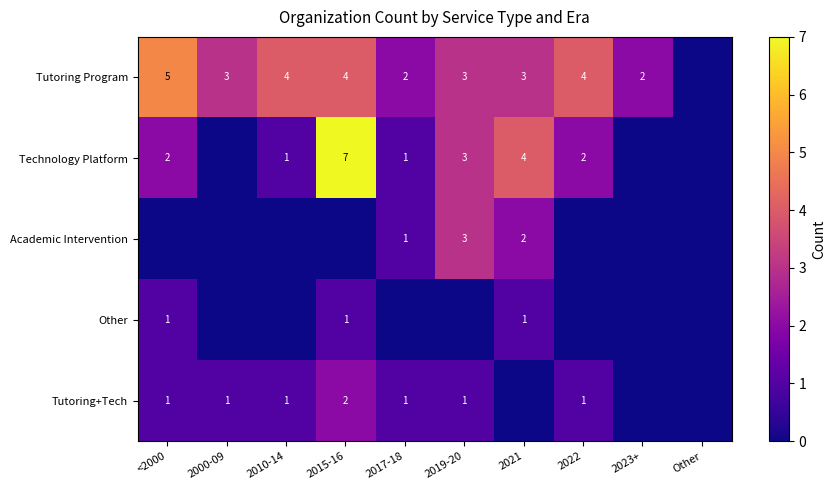

Is it true that Tutoring+Tech equals 2 at 2015-16?

True